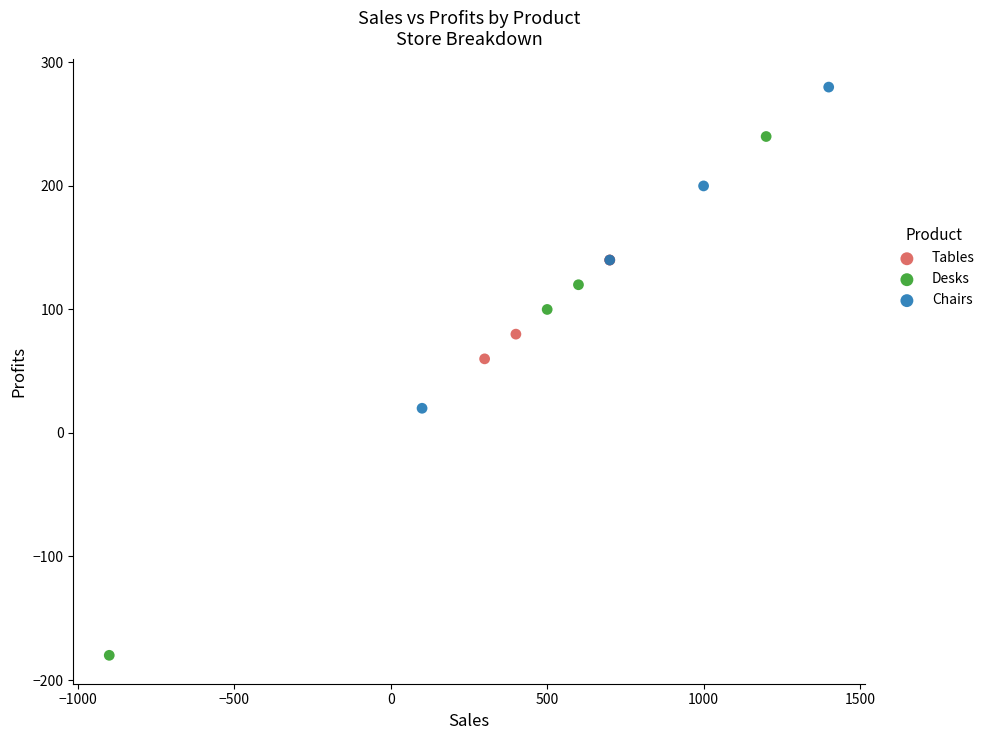

Which series has the widest spread of Y values?

Desks